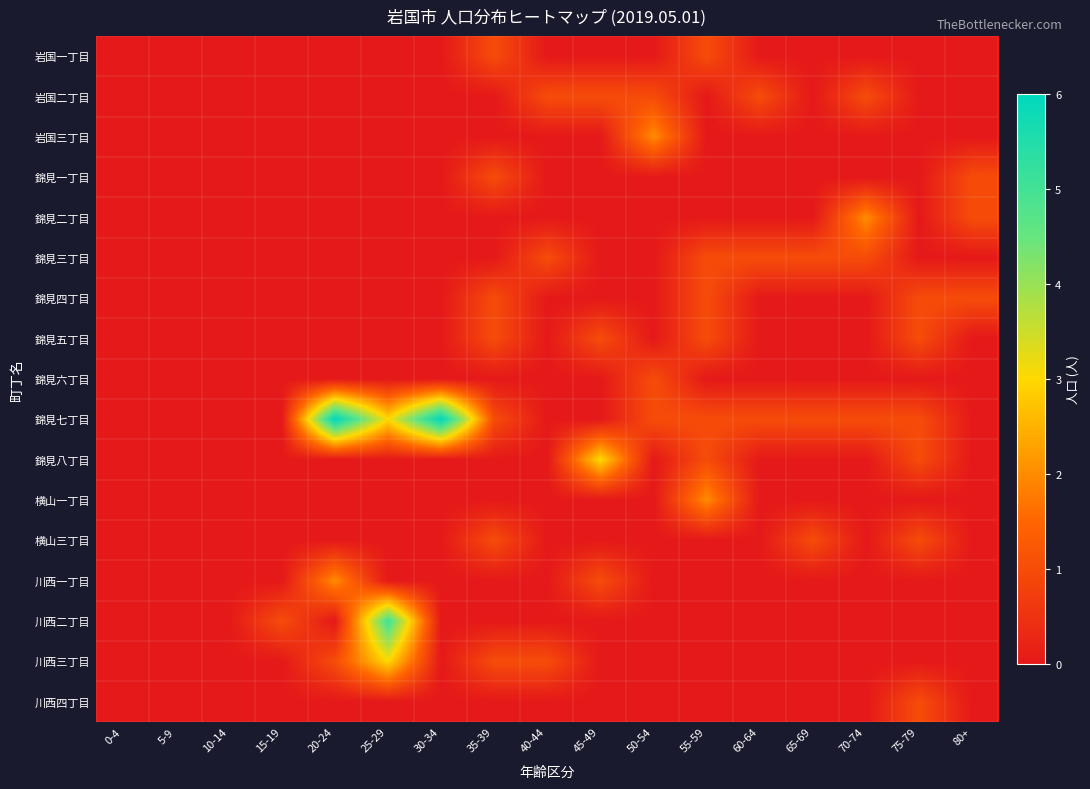

Reading right to left, list all the values displayed in this chart.

岩国一丁目: 80+=0	75-79=0	70-74=0	65-69=0	60-64=0	55-59=1	50-54=0	45-49=0	40-44=0	35-39=1	30-34=0	25-29=0	20-24=0	15-19=0	10-14=0	5-9=0	0-4=0
岩国二丁目: 80+=0	75-79=0	70-74=1	65-69=0	60-64=1	55-59=0	50-54=1	45-49=1	40-44=1	35-39=0	30-34=0	25-29=0	20-24=0	15-19=0	10-14=0	5-9=0	0-4=0
岩国三丁目: 80+=0	75-79=0	70-74=0	65-69=0	60-64=0	55-59=0	50-54=2	45-49=0	40-44=0	35-39=0	30-34=0	25-29=0	20-24=0	15-19=0	10-14=0	5-9=0	0-4=0
錦見一丁目: 80+=1	75-79=0	70-74=0	65-69=0	60-64=0	55-59=0	50-54=0	45-49=0	40-44=0	35-39=1	30-34=0	25-29=0	20-24=0	15-19=0	10-14=0	5-9=0	0-4=0
錦見二丁目: 80+=1	75-79=0	70-74=2	65-69=0	60-64=0	55-59=0	50-54=0	45-49=0	40-44=0	35-39=0	30-34=0	25-29=0	20-24=0	15-19=0	10-14=0	5-9=0	0-4=0
錦見三丁目: 80+=0	75-79=0	70-74=1	65-69=1	60-64=1	55-59=1	50-54=0	45-49=0	40-44=1	35-39=0	30-34=0	25-29=0	20-24=0	15-19=0	10-14=0	5-9=0	0-4=0
錦見四丁目: 80+=1	75-79=1	70-74=0	65-69=0	60-64=0	55-59=1	50-54=0	45-49=0	40-44=0	35-39=1	30-34=0	25-29=0	20-24=0	15-19=0	10-14=0	5-9=0	0-4=0
錦見五丁目: 80+=0	75-79=1	70-74=0	65-69=0	60-64=0	55-59=1	50-54=0	45-49=1	40-44=0	35-39=1	30-34=0	25-29=0	20-24=0	15-19=0	10-14=0	5-9=0	0-4=0
錦見六丁目: 80+=0	75-79=0	70-74=0	65-69=0	60-64=0	55-59=0	50-54=1	45-49=0	40-44=0	35-39=0	30-34=0	25-29=0	20-24=0	15-19=0	10-14=0	5-9=0	0-4=0
錦見七丁目: 80+=0	75-79=1	70-74=1	65-69=1	60-64=1	55-59=1	50-54=1	45-49=0	40-44=0	35-39=1	30-34=6	25-29=3	20-24=6	15-19=0	10-14=0	5-9=0	0-4=0
錦見八丁目: 80+=0	75-79=1	70-74=0	65-69=0	60-64=0	55-59=1	50-54=0	45-49=3	40-44=0	35-39=0	30-34=0	25-29=0	20-24=0	15-19=0	10-14=0	5-9=0	0-4=0
横山一丁目: 80+=0	75-79=0	70-74=0	65-69=0	60-64=0	55-59=2	50-54=0	45-49=0	40-44=0	35-39=0	30-34=0	25-29=0	20-24=0	15-19=0	10-14=0	5-9=0	0-4=0
横山三丁目: 80+=0	75-79=1	70-74=0	65-69=1	60-64=0	55-59=0	50-54=0	45-49=0	40-44=0	35-39=1	30-34=0	25-29=0	20-24=0	15-19=0	10-14=0	5-9=0	0-4=0
川西一丁目: 80+=0	75-79=0	70-74=0	65-69=0	60-64=0	55-59=0	50-54=0	45-49=1	40-44=0	35-39=0	30-34=0	25-29=0	20-24=2	15-19=0	10-14=0	5-9=0	0-4=0
川西二丁目: 80+=0	75-79=0	70-74=0	65-69=0	60-64=0	55-59=0	50-54=0	45-49=0	40-44=0	35-39=0	30-34=0	25-29=5	20-24=0	15-19=1	10-14=0	5-9=0	0-4=0
川西三丁目: 80+=0	75-79=0	70-74=0	65-69=0	60-64=0	55-59=0	50-54=0	45-49=0	40-44=1	35-39=1	30-34=0	25-29=3	20-24=1	15-19=0	10-14=0	5-9=0	0-4=0
川西四丁目: 80+=0	75-79=1	70-74=0	65-69=0	60-64=0	55-59=0	50-54=0	45-49=0	40-44=0	35-39=0	30-34=0	25-29=0	20-24=0	15-19=0	10-14=0	5-9=0	0-4=0